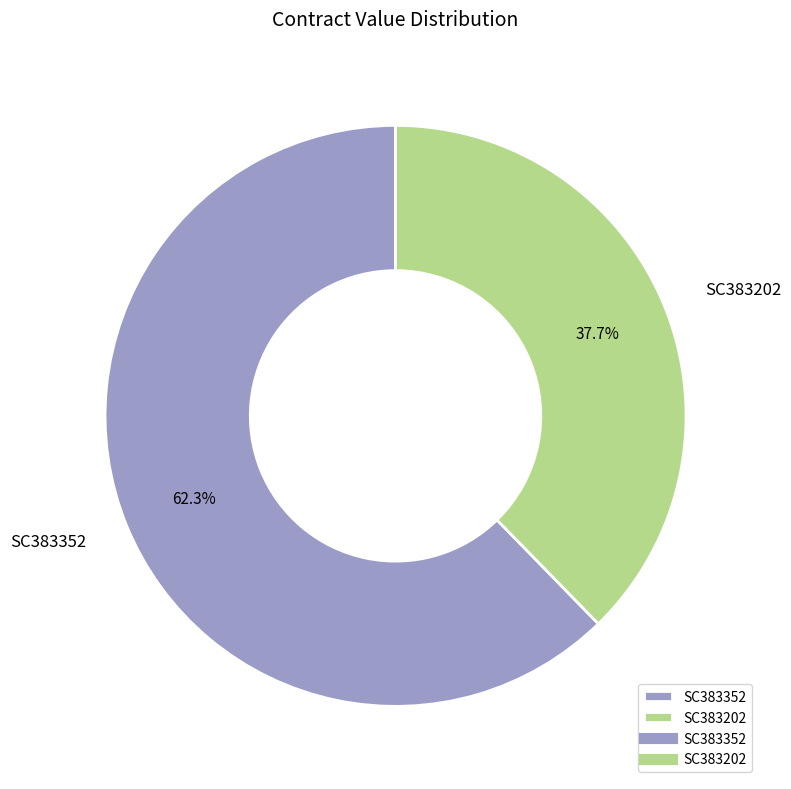

What percentage is the SC383352 slice, to the nearest percent?

62%